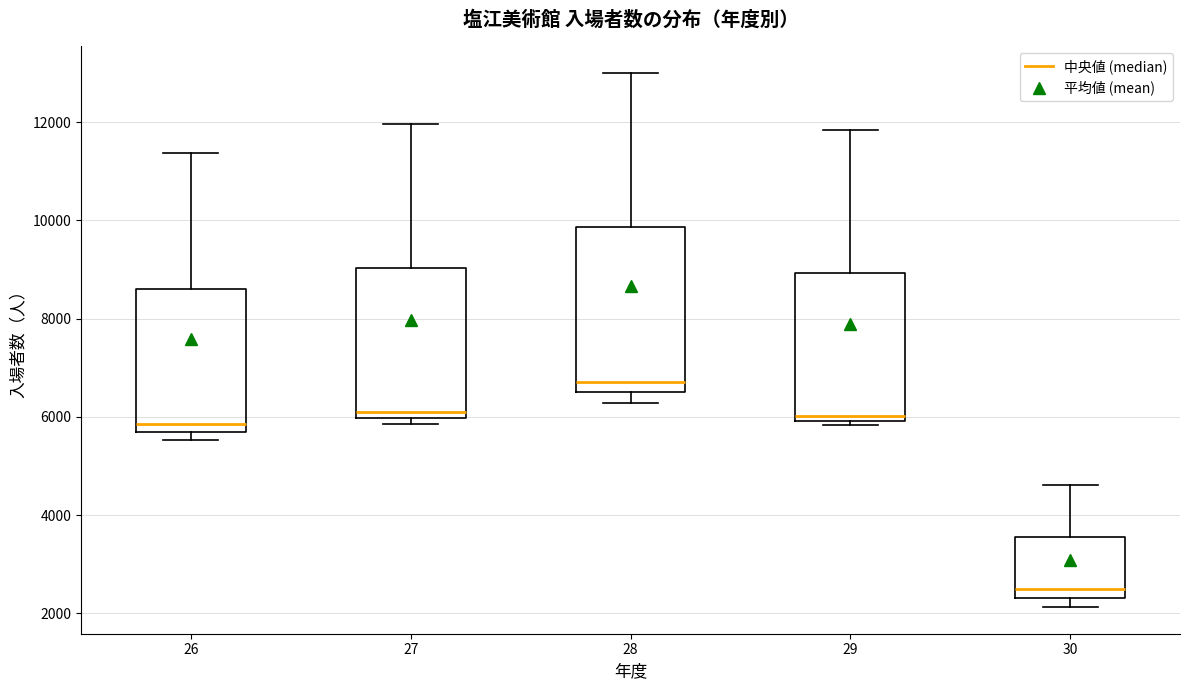

Comparing the boxes themselves (not the whiskers), which one is the tallest?

28